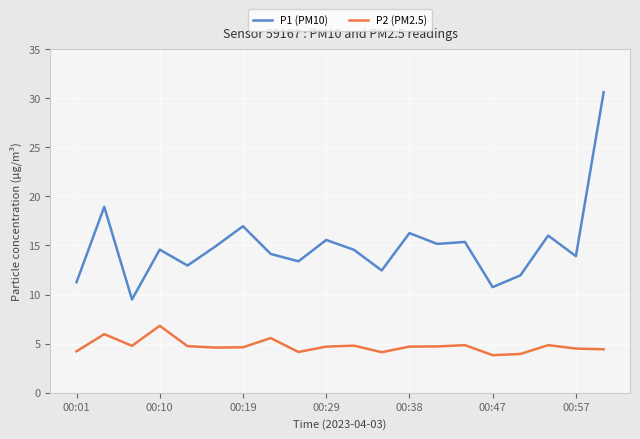

What is the smallest value displayed?

3.8